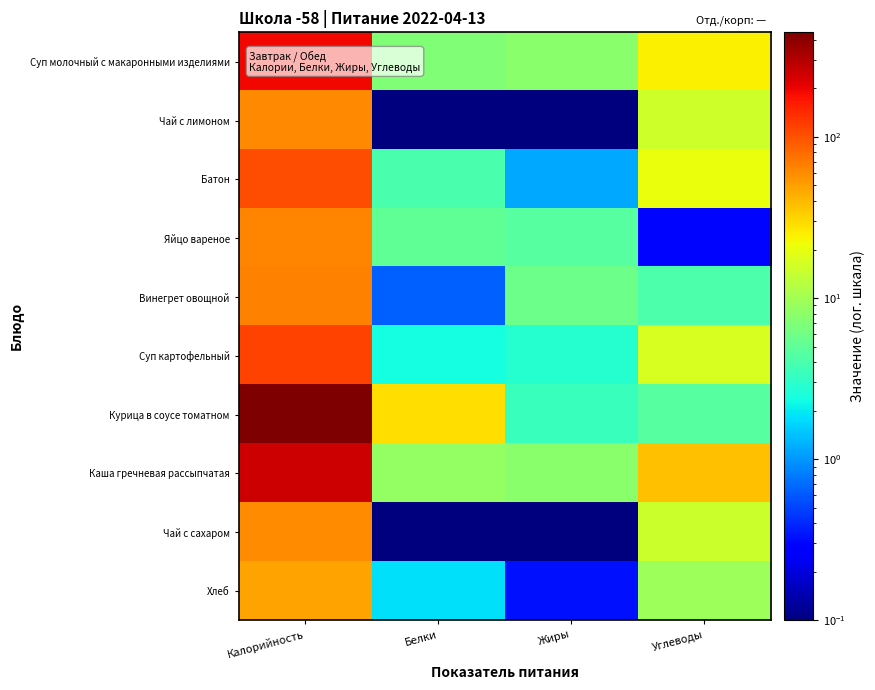

Which has a higher value, Белки or Калорийность?

Калорийность